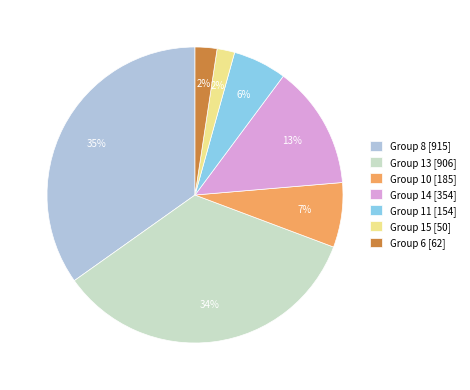

What percentage is the Group 13 [906] slice, to the nearest percent?

34%